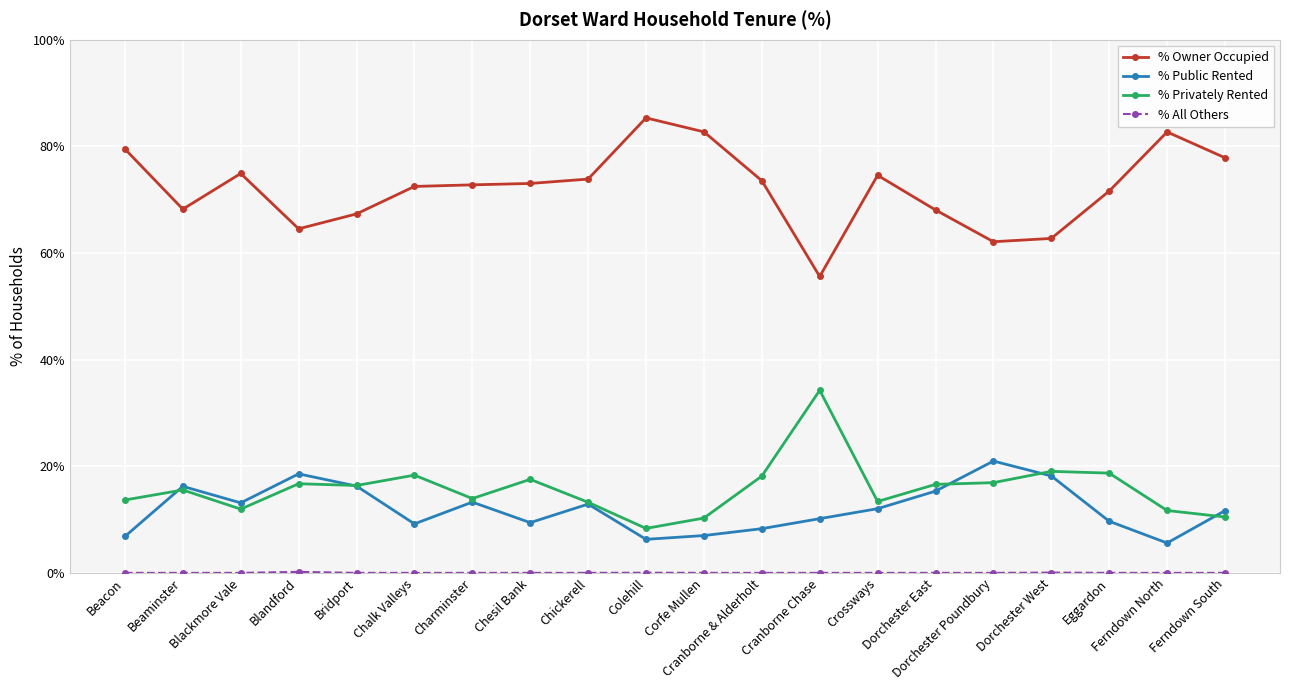

Is the value of % Public Rented at Charminster greater than the value of % Owner Occupied at Cranborne & Alderholt?

No